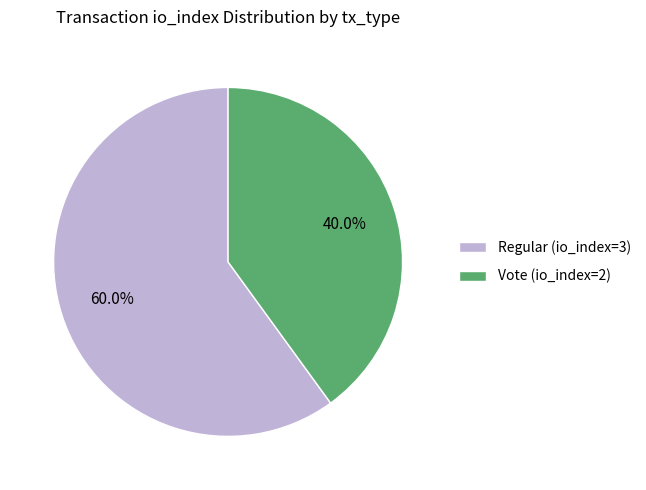

To the nearest percent, what is the difference between the Regular (io_index=3) and Vote (io_index=2) slice percentages?

20%